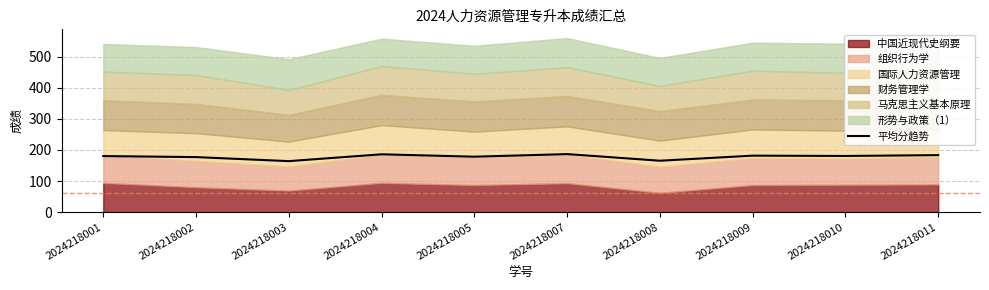

At which category does the data reach its first local valley?

2024218003